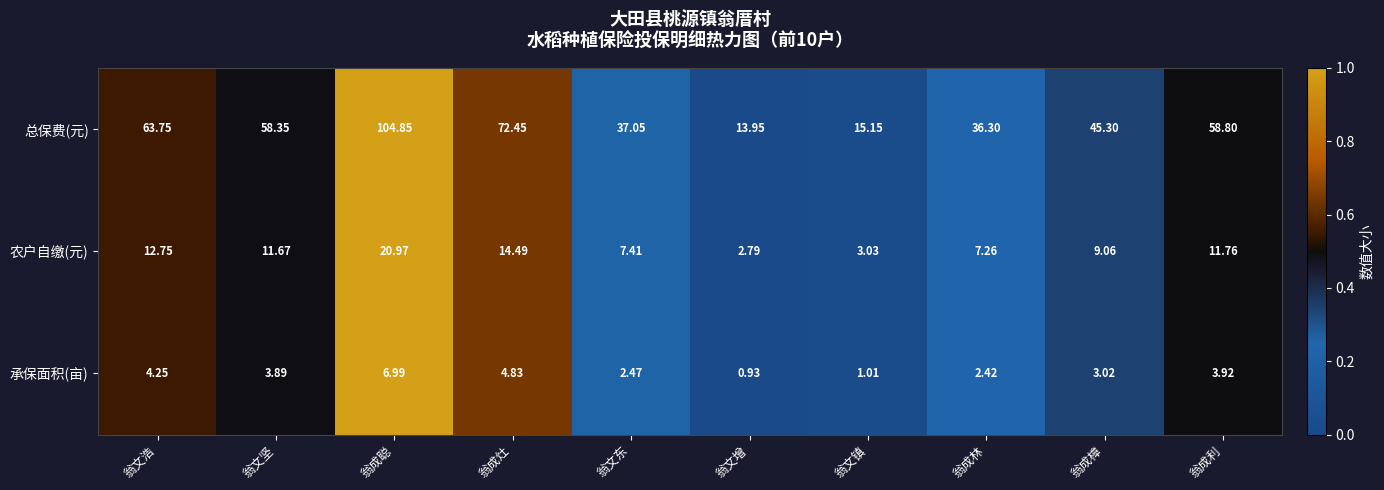

At 翁成聪, list the series in order from smallest to largest.

承保面积(亩), 农户自缴(元), 总保费(元)